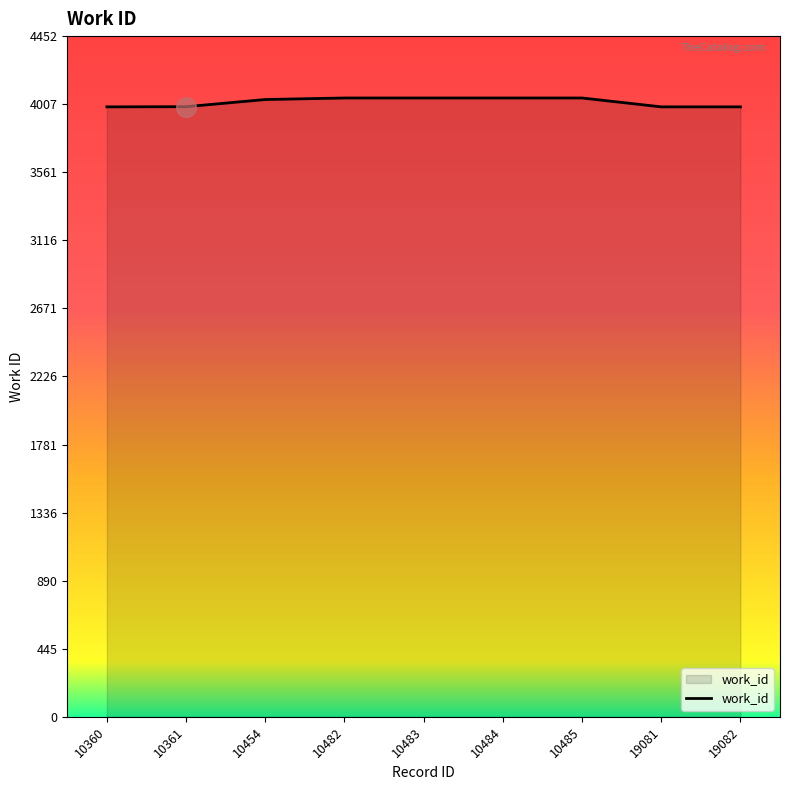

What is the change in value from 10454 to 10484?

+10